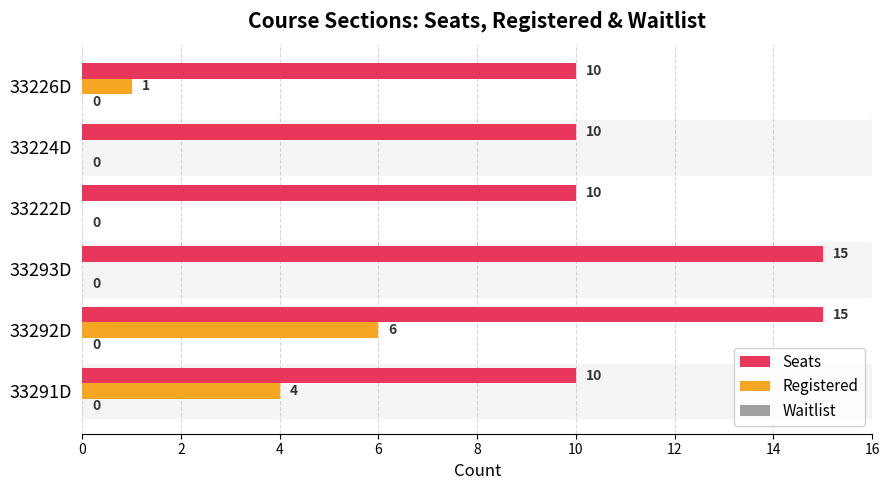

Read the Registered value at 33291D.

4